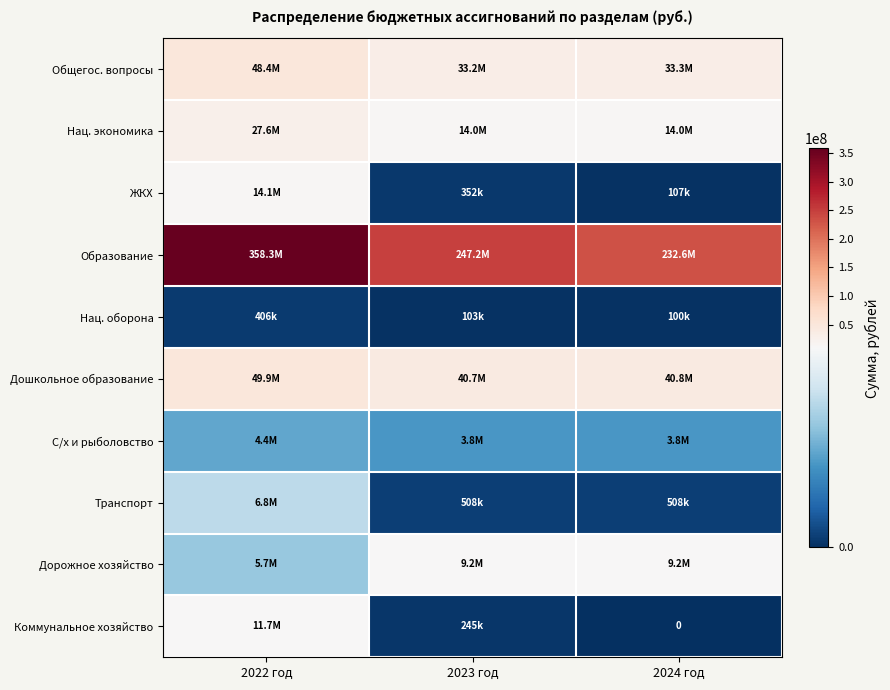

How many categories are shown in the chart?

3